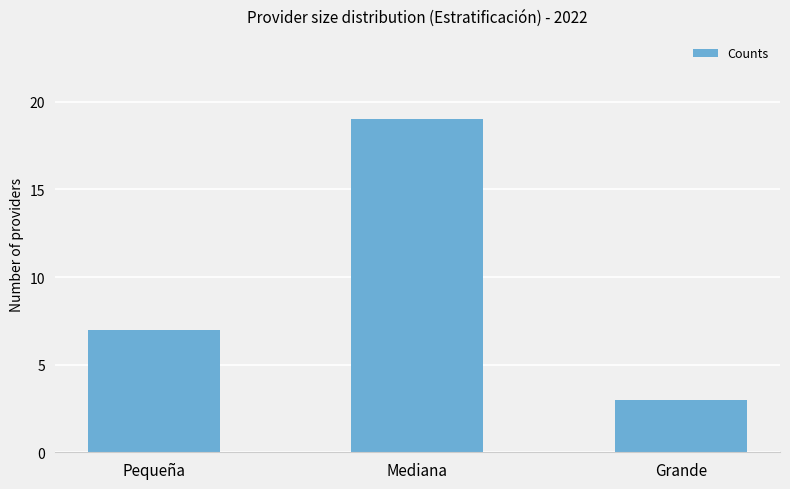

Reading left to right, extract all data points from this chart.

Pequeña=7	Mediana=19	Grande=3